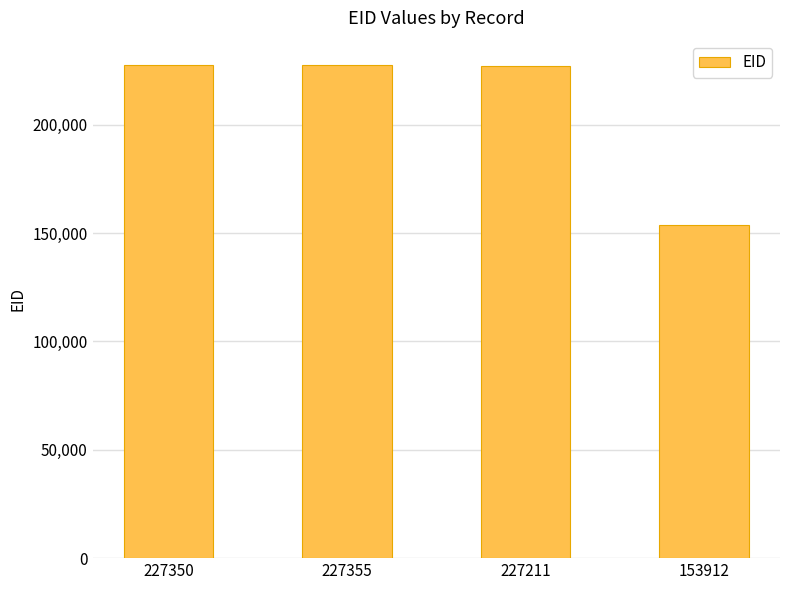

What is the average value?

208957